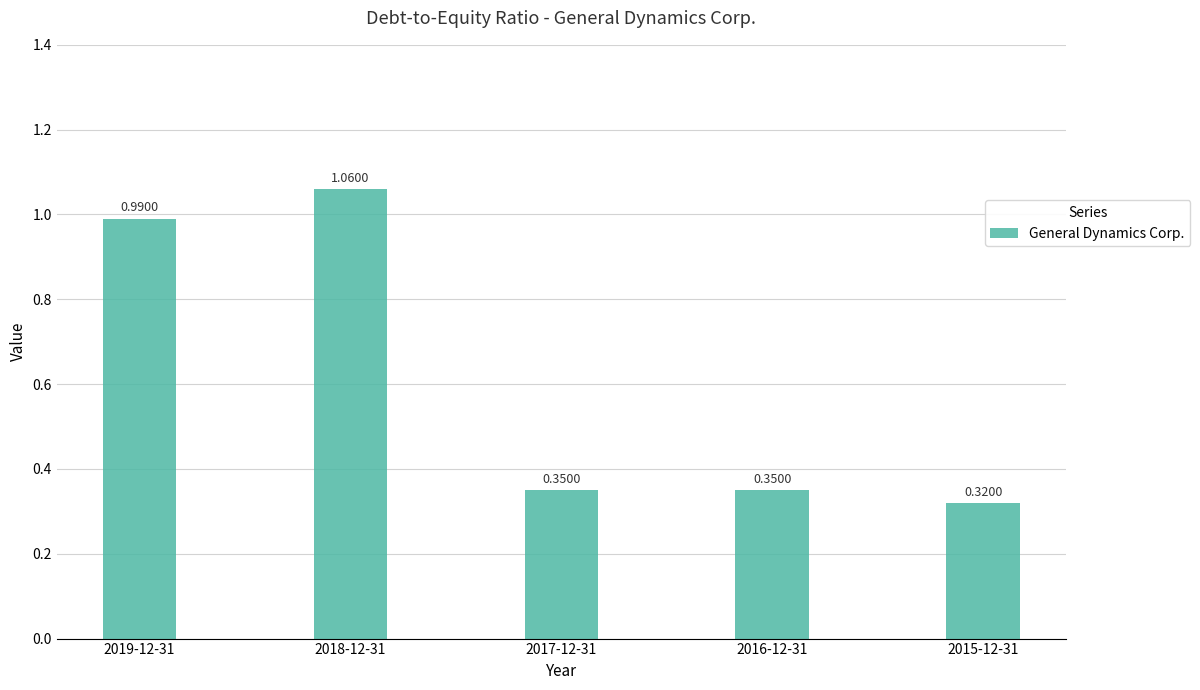

What is the label of the 1st bar from the left?

2019-12-31